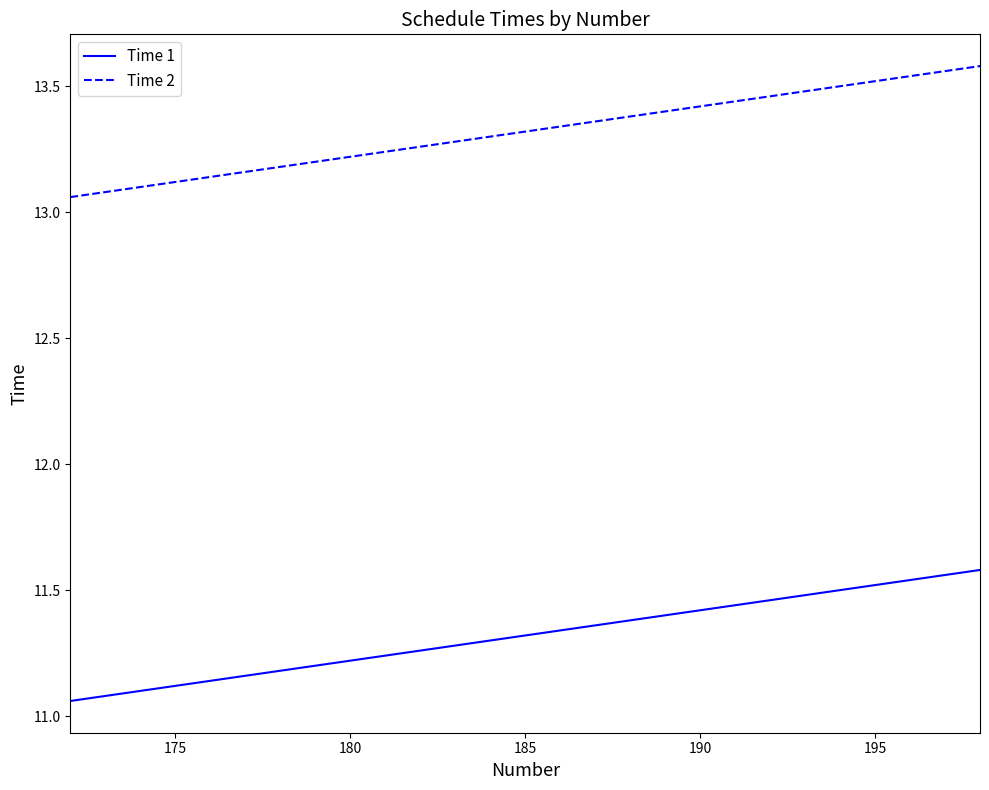

List the series in order of their overall mean, highest first.

Time 2, Time 1